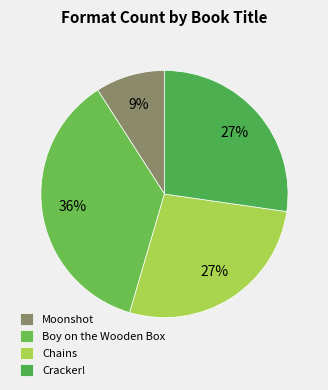

How many segments does this pie chart have?

4